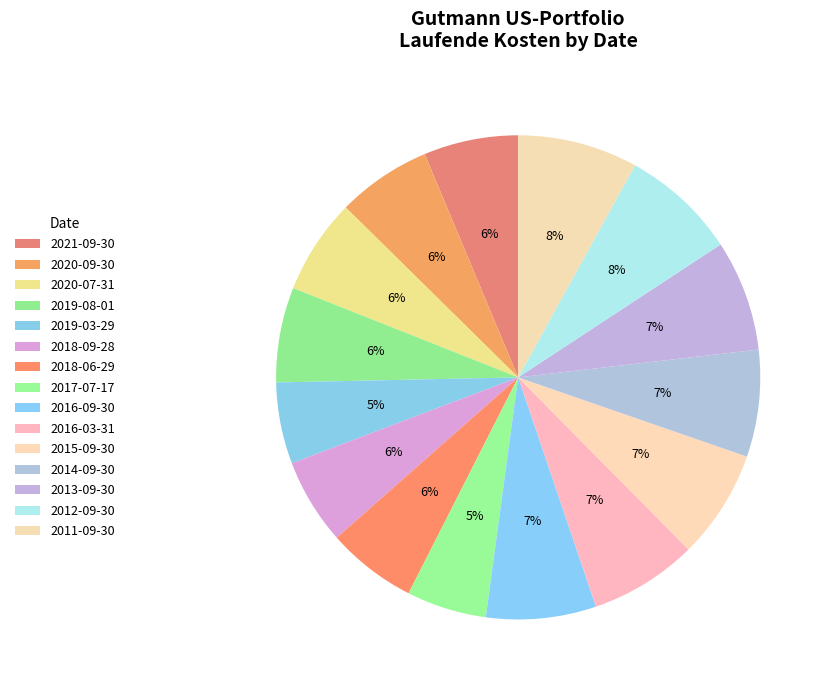

Count the number of slices in the pie.

15